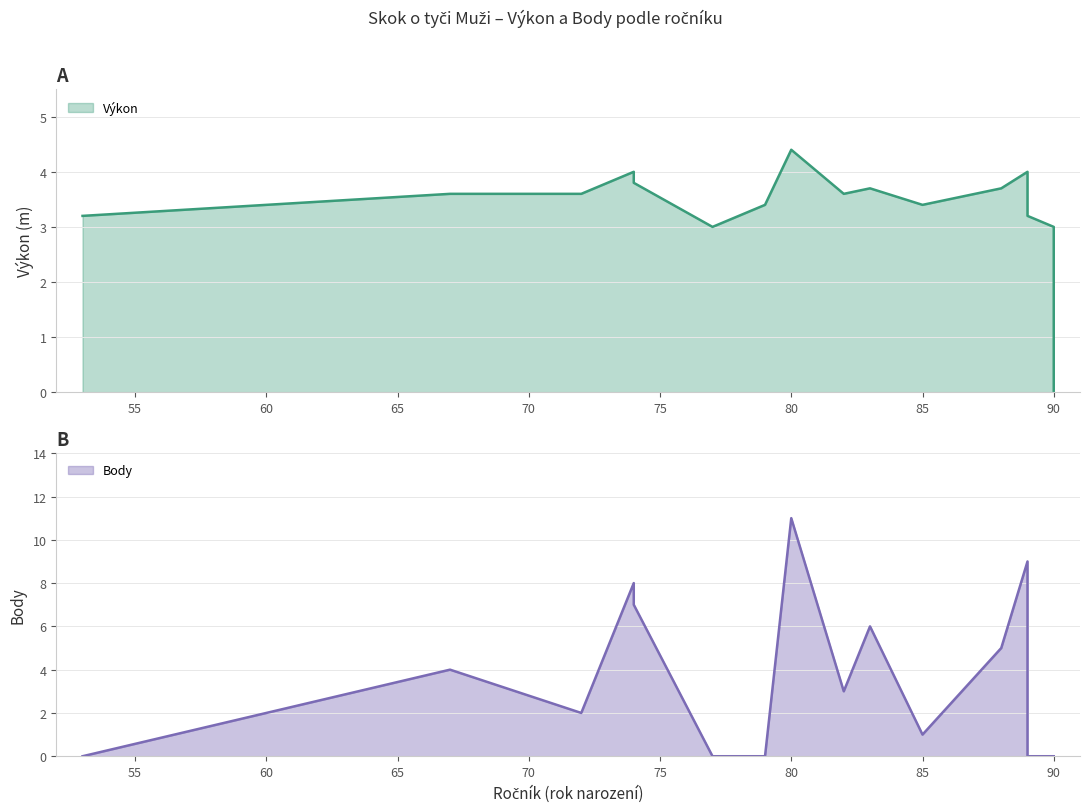

Which series has the widest spread of values?

Body